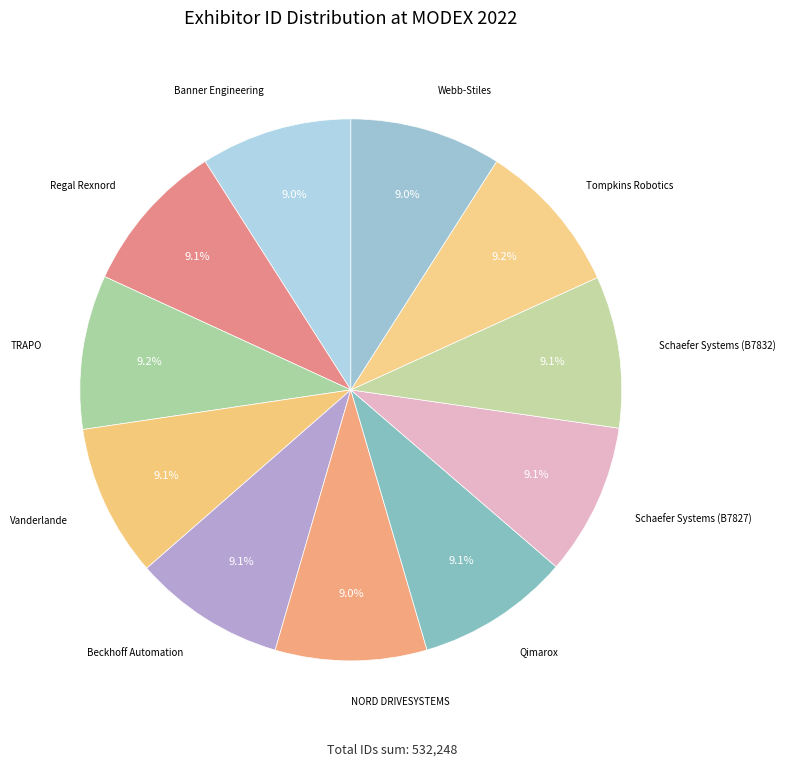

Count the number of slices in the pie.

11